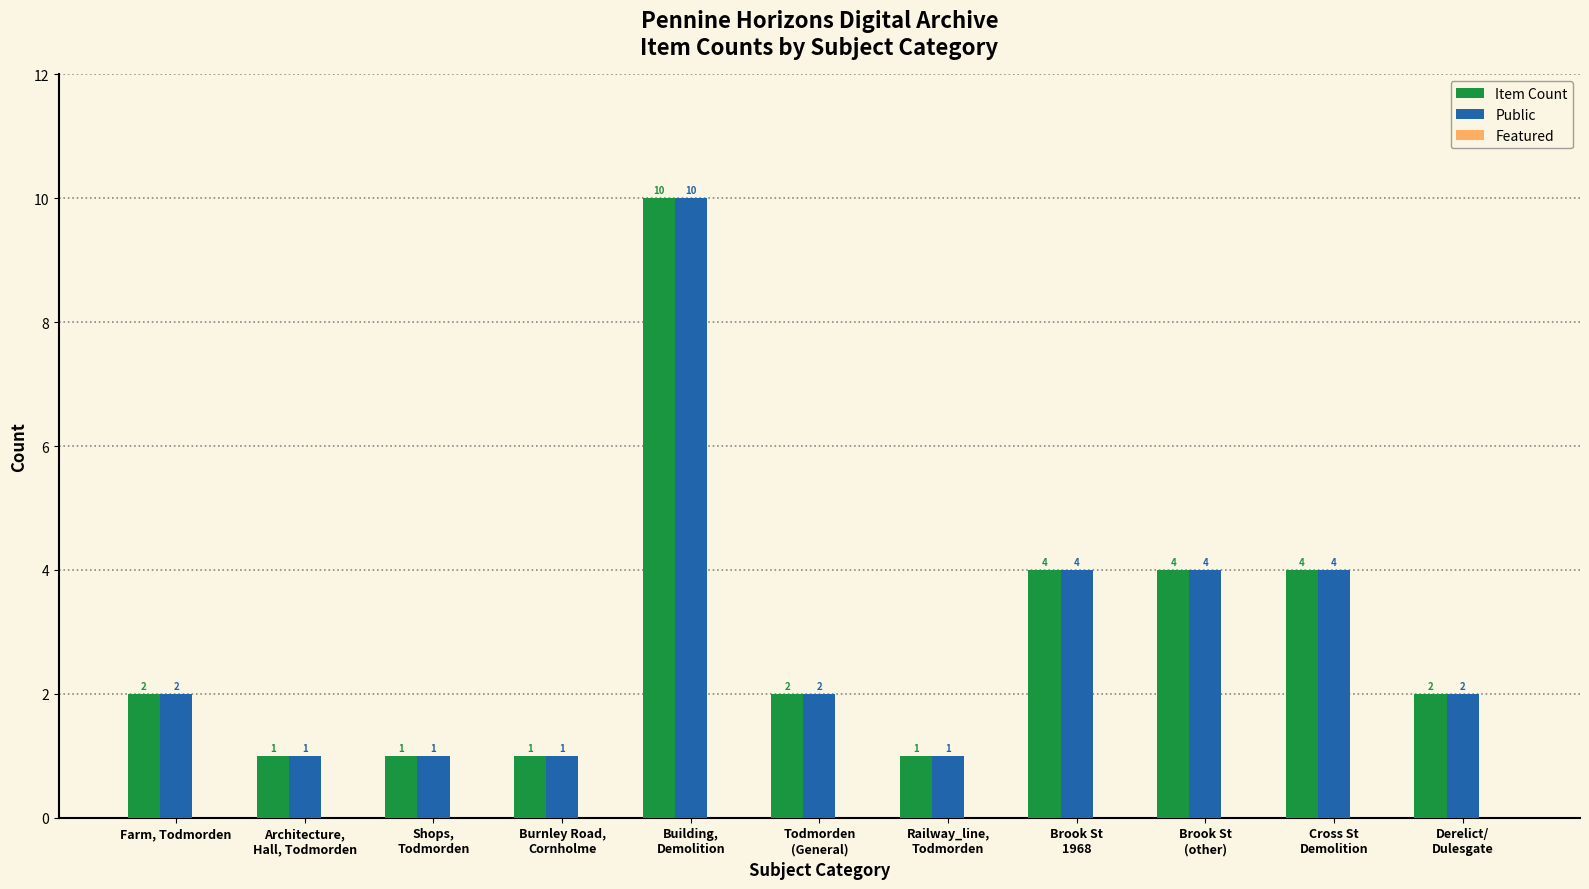

The Item Count series shows 1 at Farm, Todmorden. True or false?

False